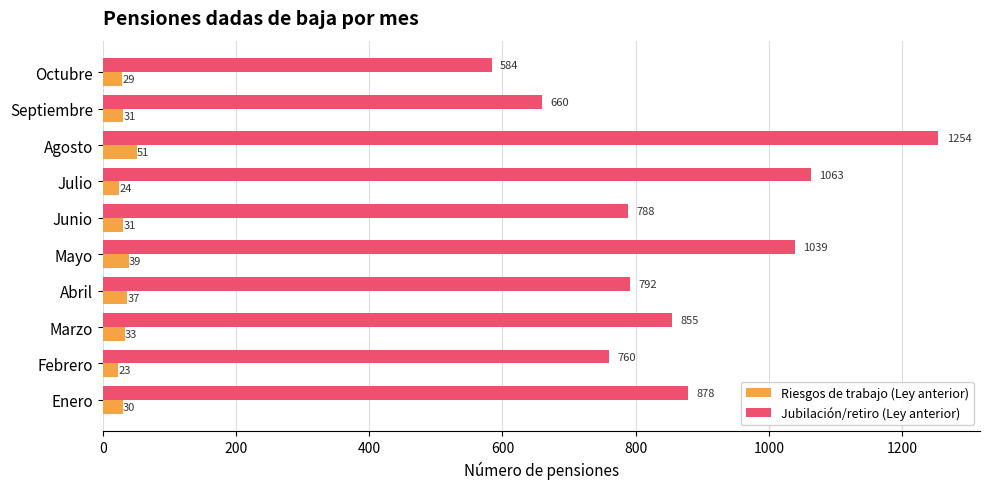

How many data points does each series have?

10